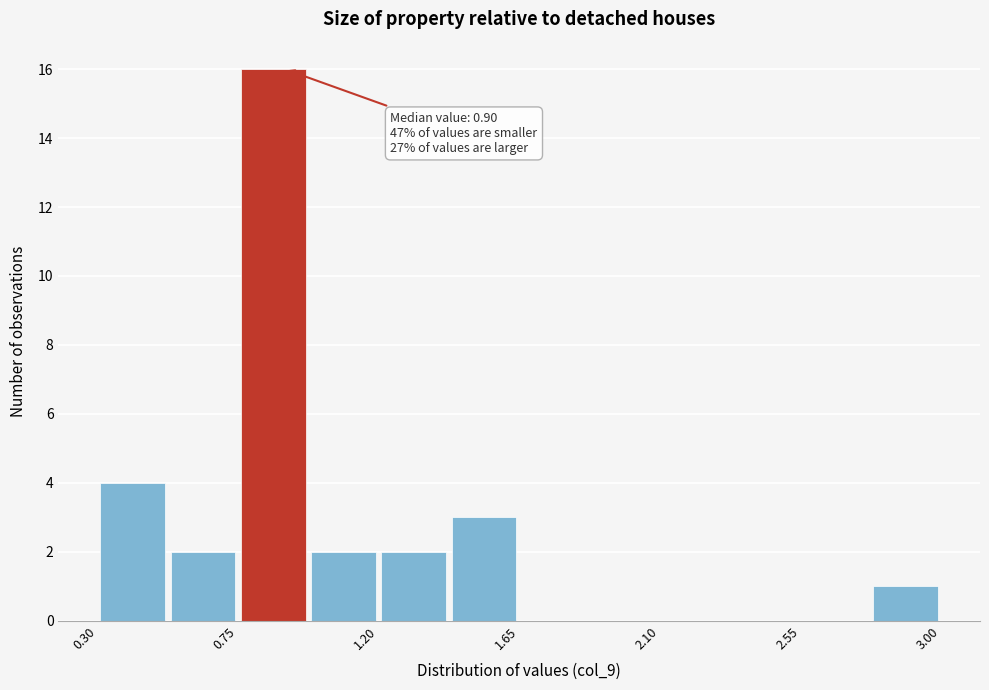

Which range on the x-axis has the tallest bar?

0.750 to 0.975